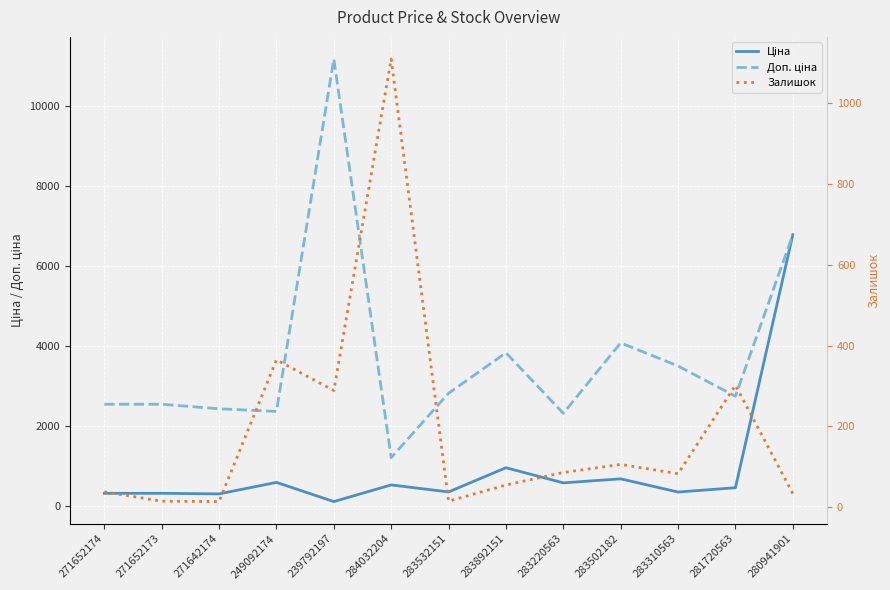

What is the total value across all series at 281720563?

3507.4